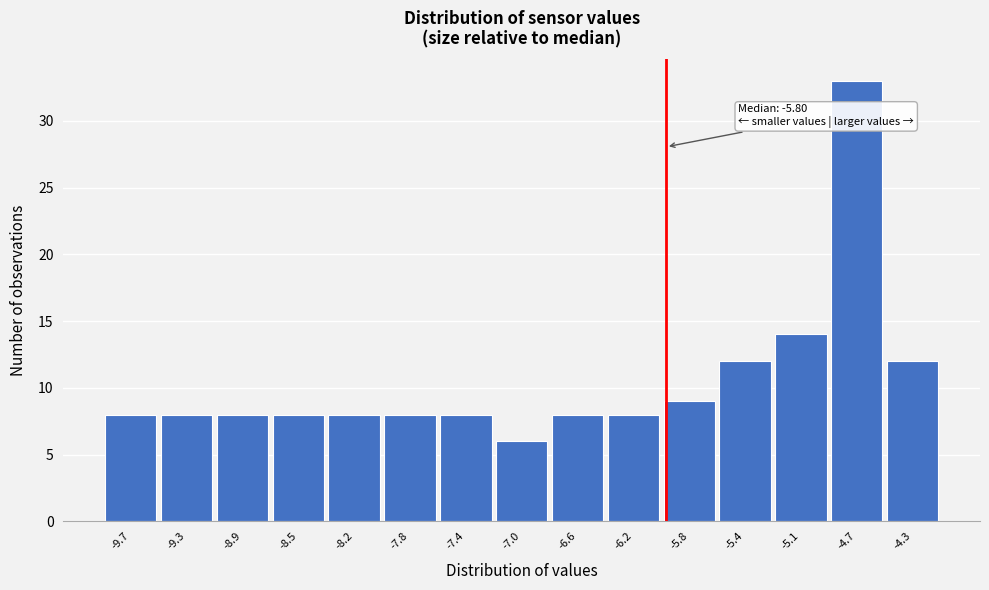

Reading right to left, transcribe all the data shown in this chart.

-4.3=12	-4.7=33	-5.1=14	-5.4=12	-5.8=9	-6.2=8	-6.6=8	-7.0=6	-7.4=8	-7.8=8	-8.2=8	-8.5=8	-8.9=8	-9.3=8	-9.7=8